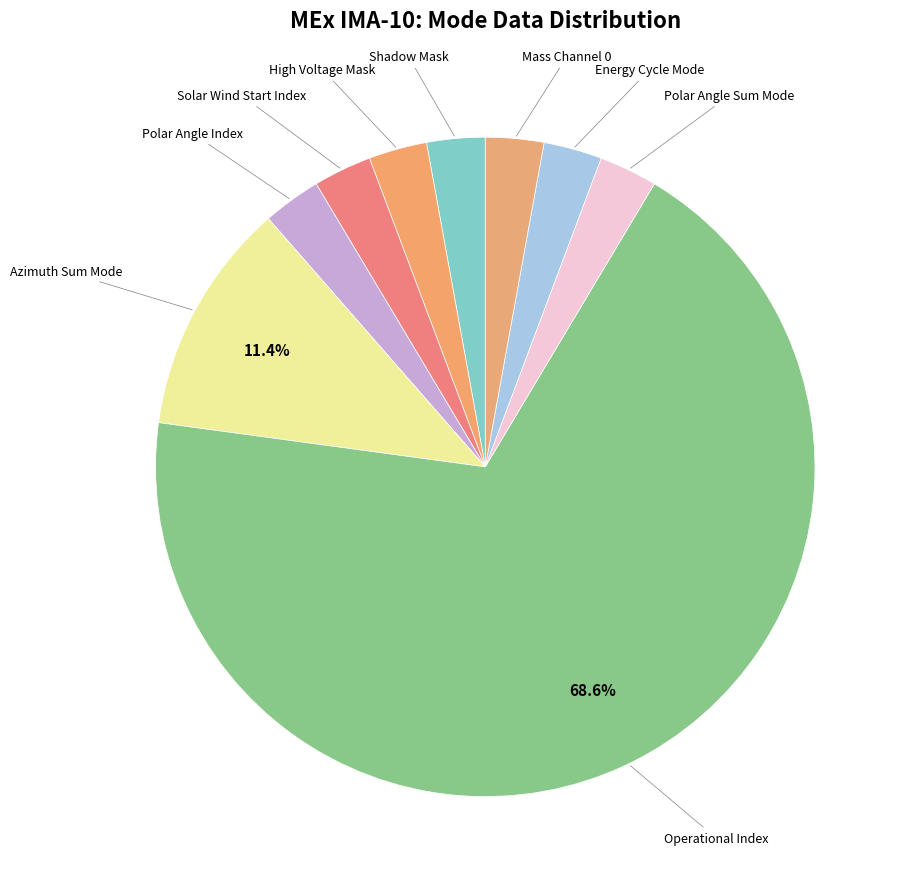

Count the number of slices in the pie.

9